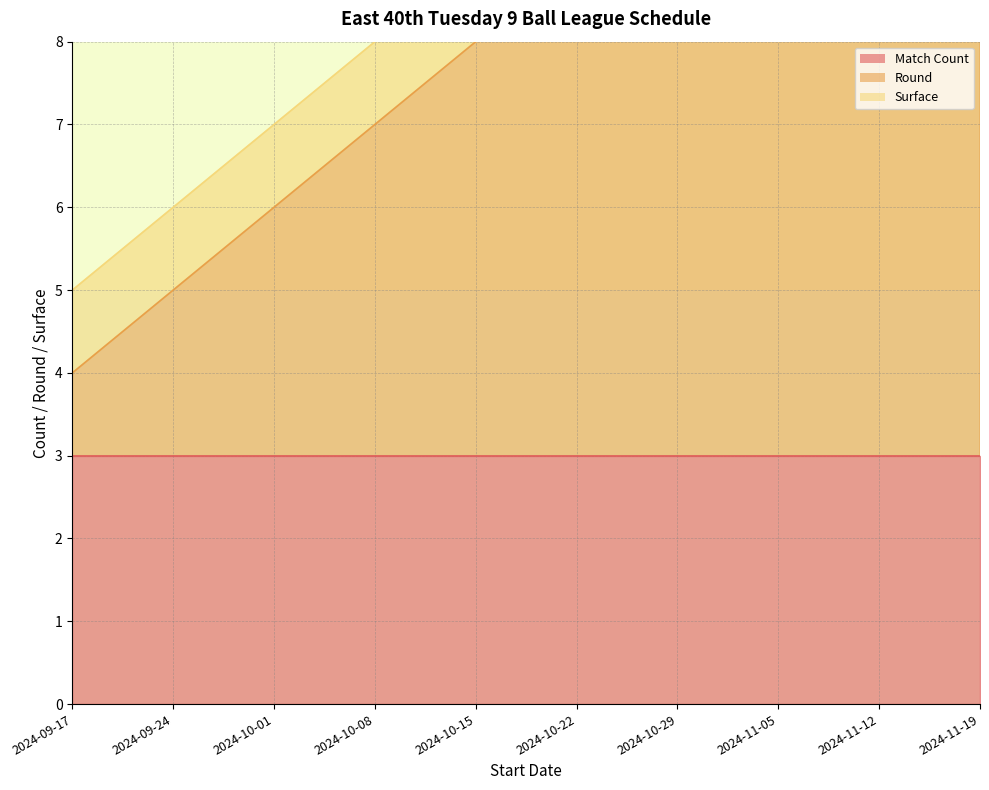

Between 2024-10-08 and 2024-10-15, which is larger?

2024-10-08